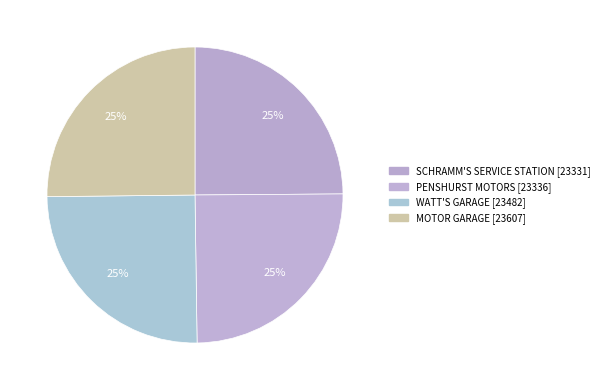

The WATT'S GARAGE slice represents 15% of the pie. True or false?

False